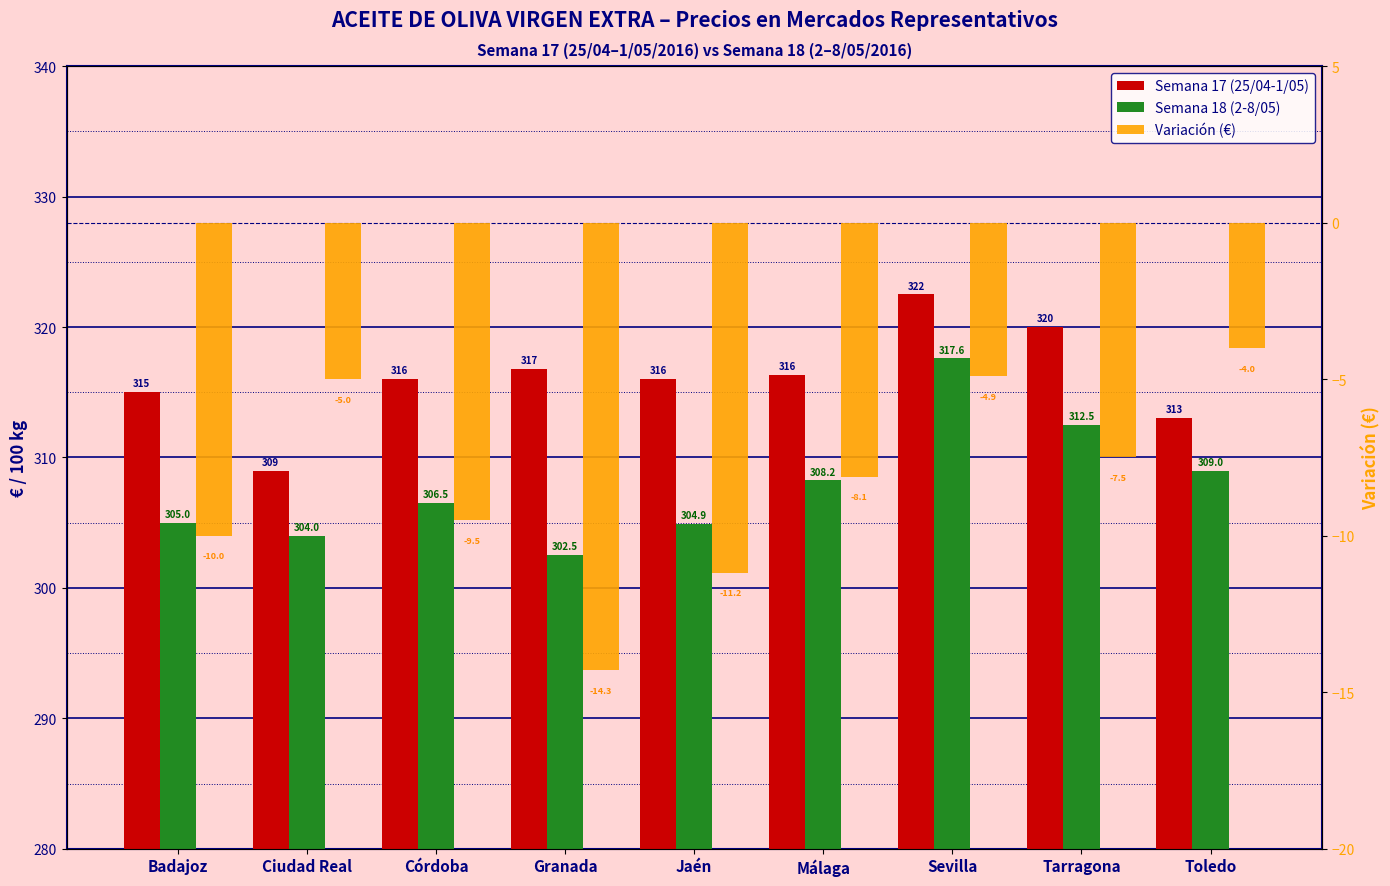

The Semana 18 (2-8/05) series shows 406.5 at Tarragona. True or false?

False